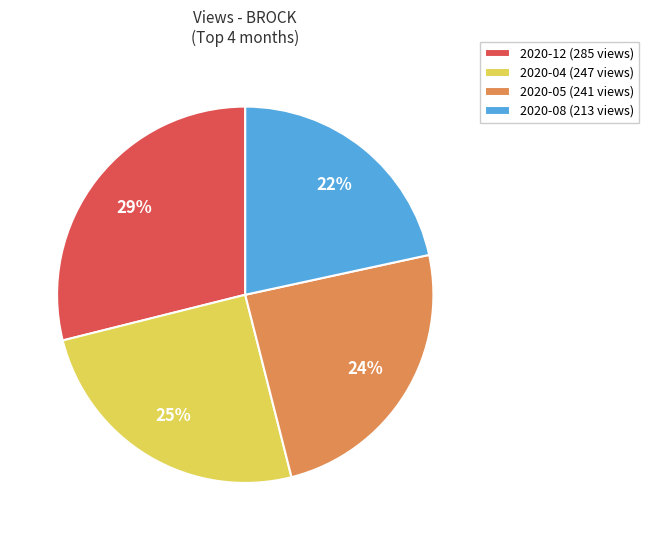

Which slice is the largest?

2020-12 (285 views)